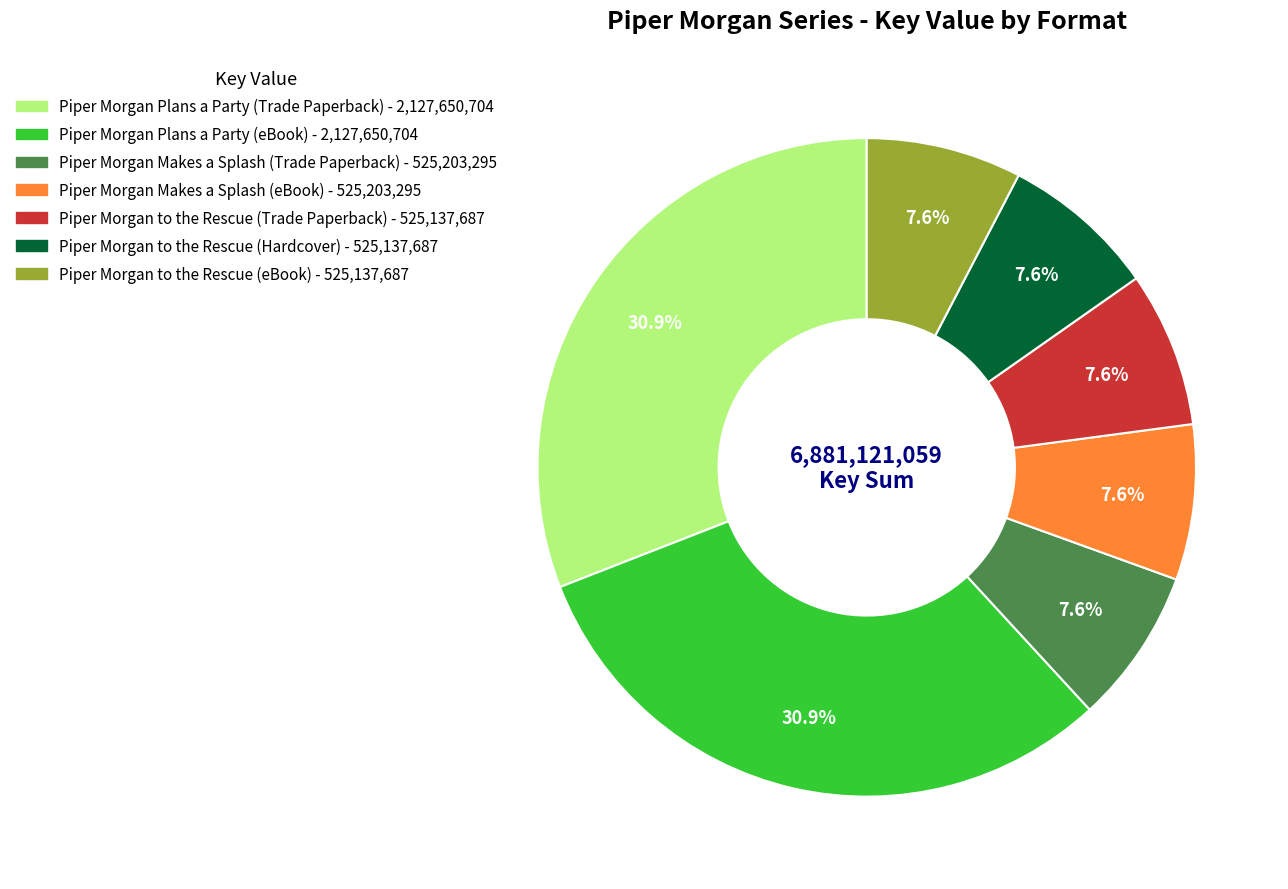

Does Piper Morgan Makes a Splash (Trade Paperback) account for over 50% of the chart?

No